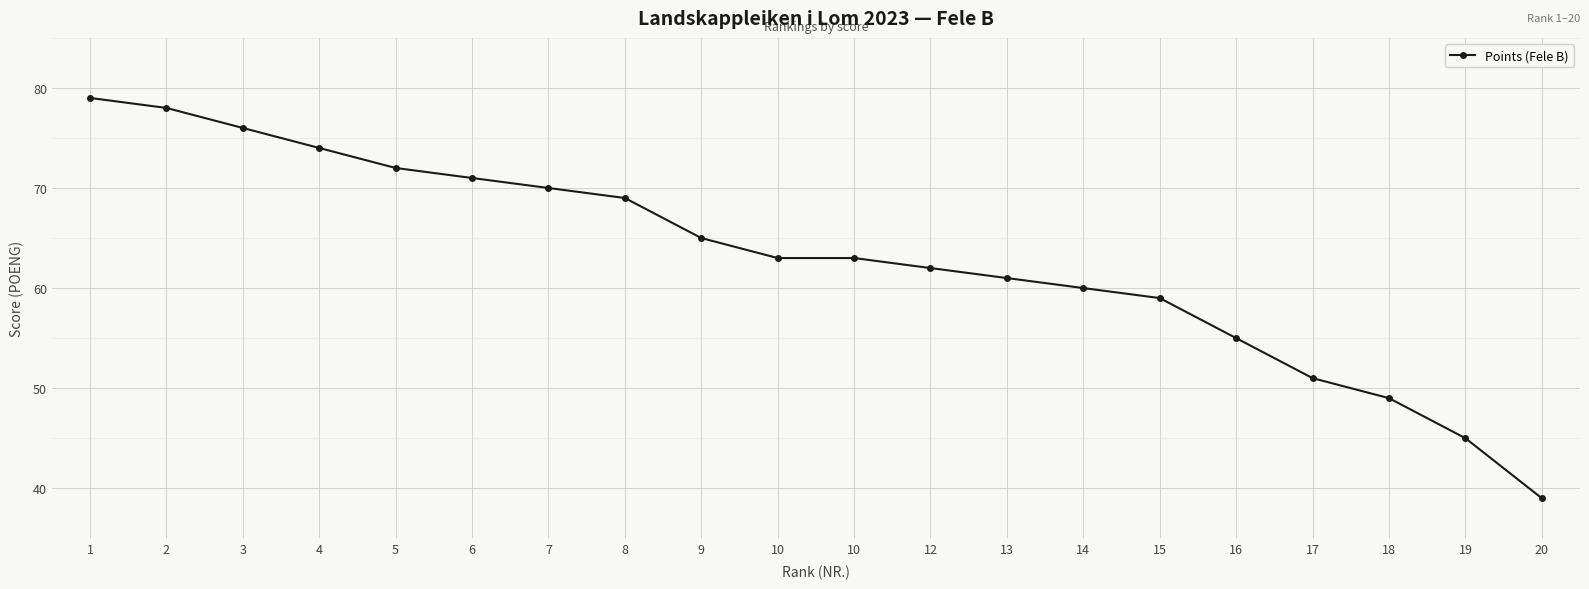

What is the value of the 20th point from the left?

39